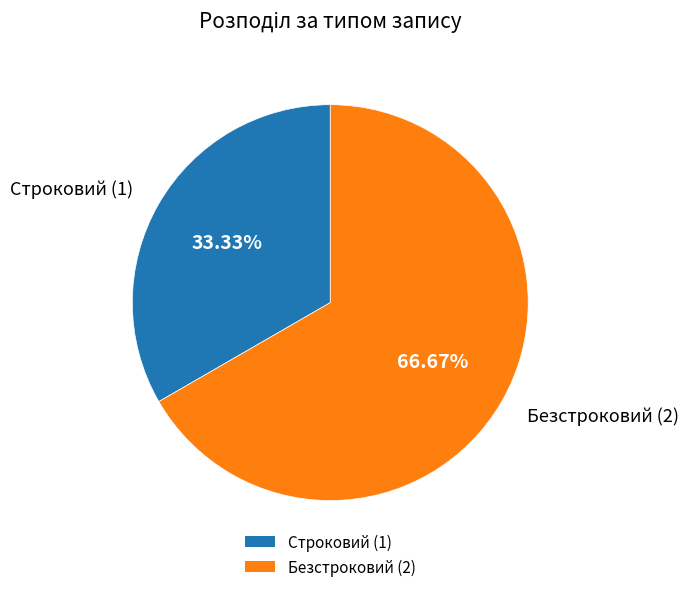

What percentage do Безстроковий and Строковий together represent?

100.0%